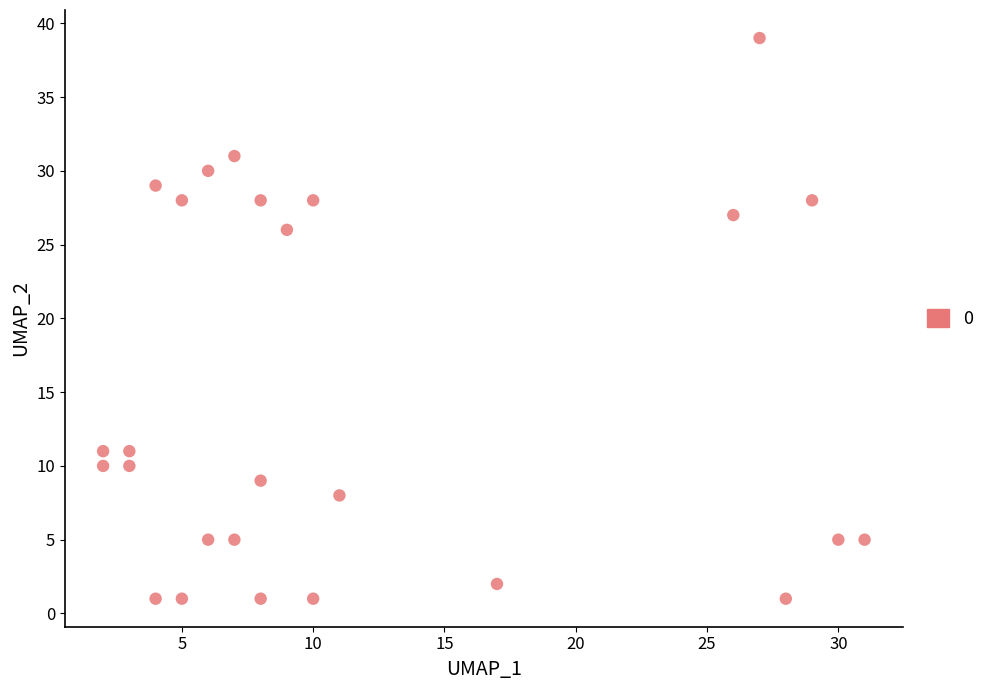

What is the range of Y values (max minus min)?

38